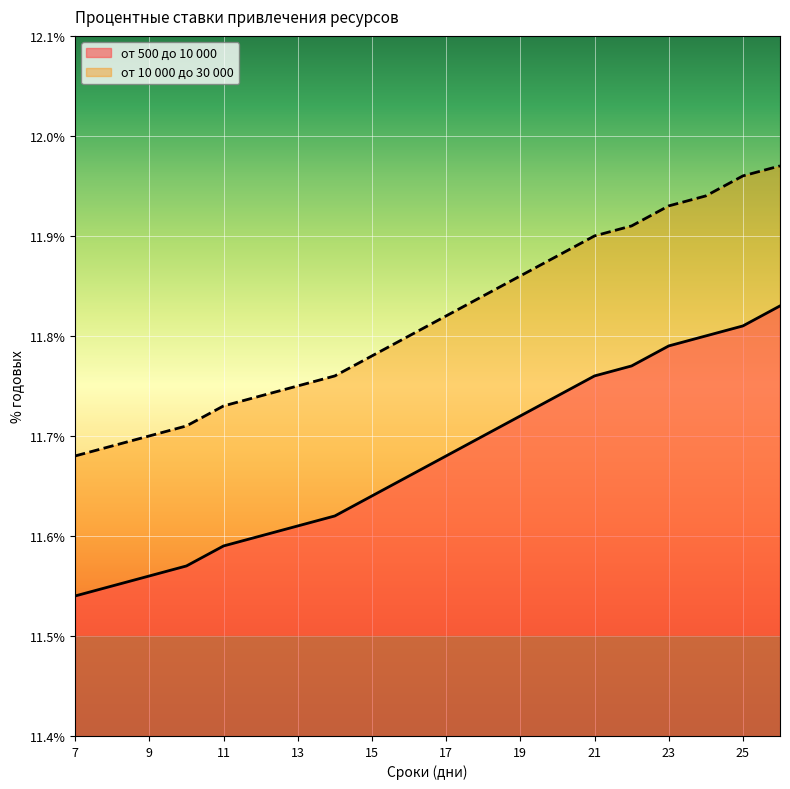

Reading left to right, what are all the values shown in this chart?

от 500 до 10 000: 11.5	11.6	11.6	11.6	11.6	11.6	11.6	11.6	11.6	11.7	11.7	11.7	11.7	11.7	11.8	11.8	11.8	11.8	11.8	11.8
от 10 000 до 30 000: 11.7	11.7	11.7	11.7	11.7	11.7	11.8	11.8	11.8	11.8	11.8	11.8	11.9	11.9	11.9	11.9	11.9	11.9	12.0	12.0